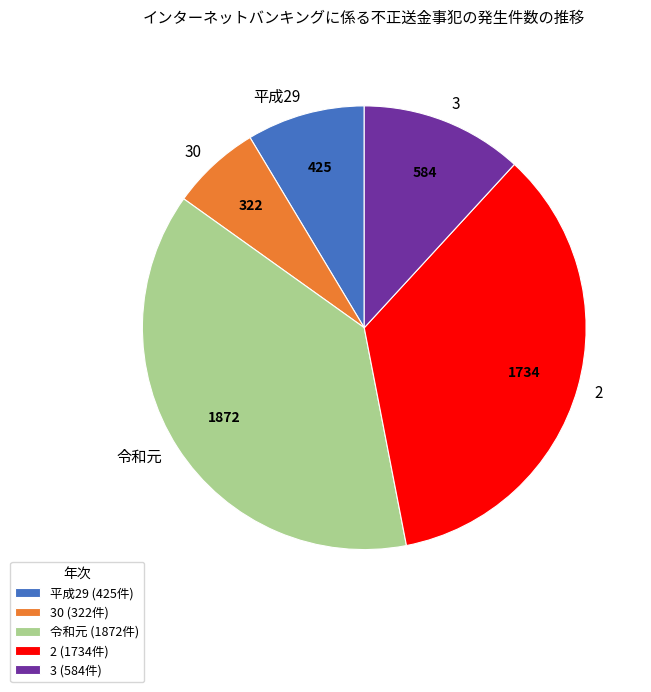

What is the ratio of the value at 令和元 to the value at 30?

5.8